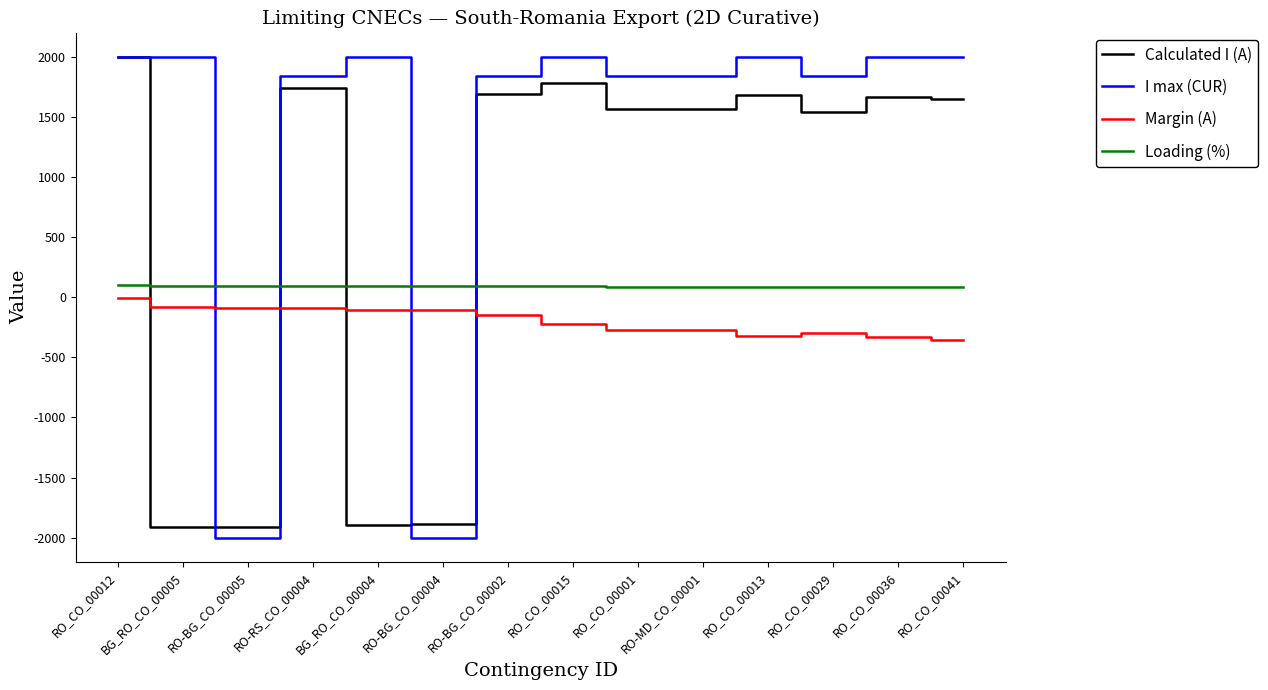

Rank the series by their average value, from lowest to highest.

Margin (A), Loading (%), Calculated I (A), I max (CUR)